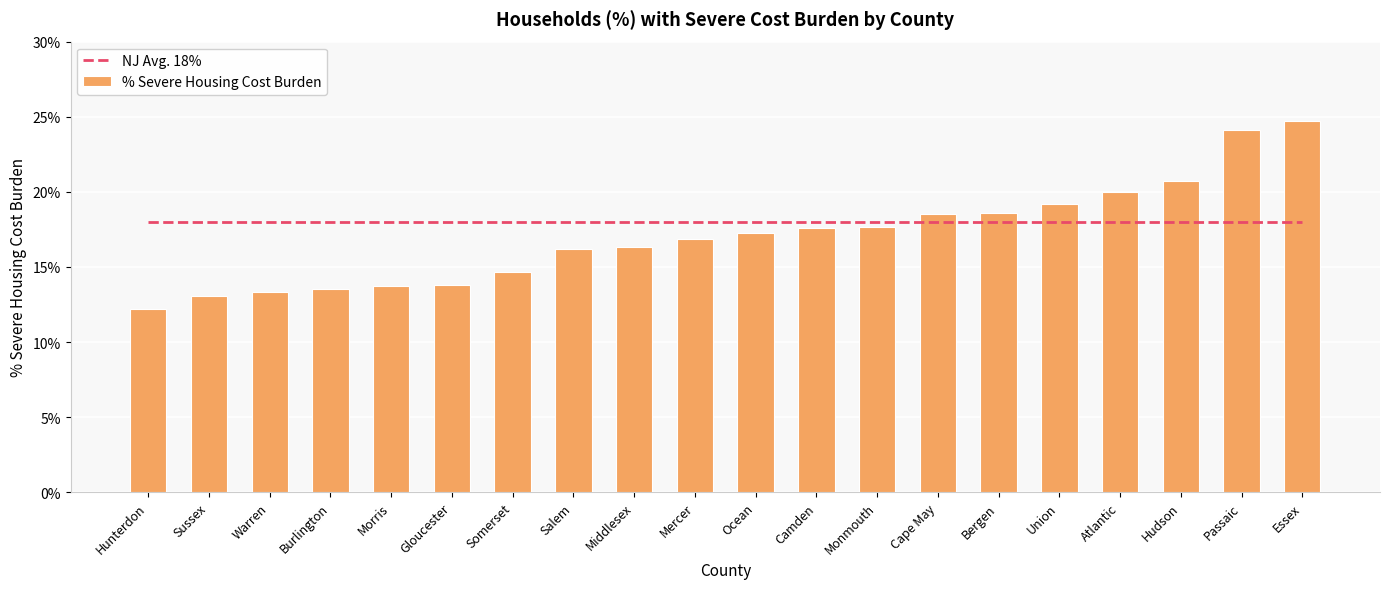

Where is NJ Avg. 18% nearest to the value 0?

Hunterdon